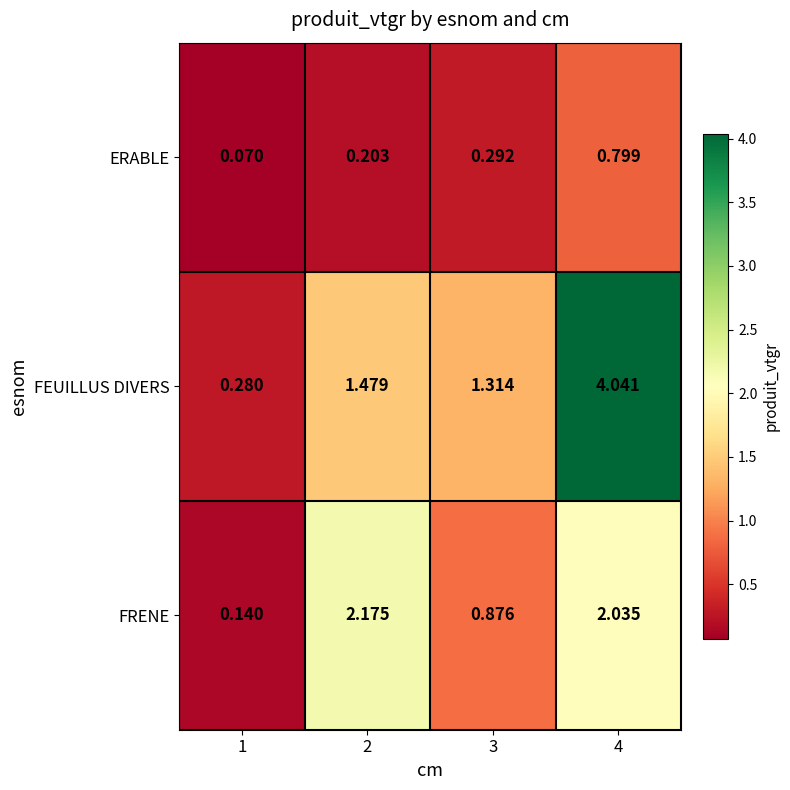

Which series has the largest range (max minus min)?

FEUILLUS DIVERS